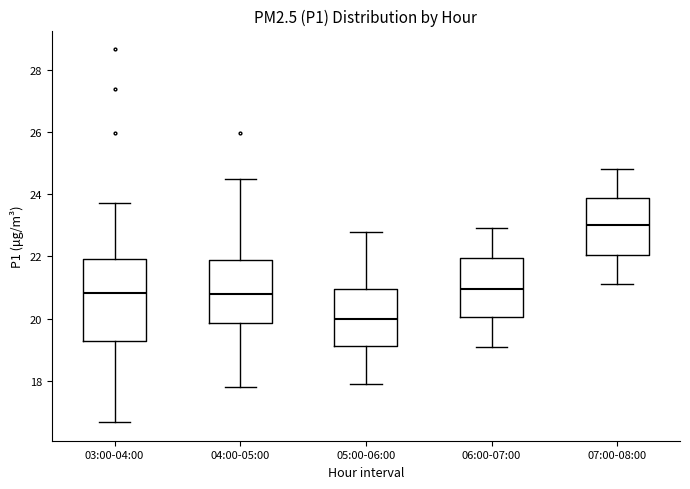

Comparing the boxes themselves (not the whiskers), which one is the tallest?

03:00-04:00